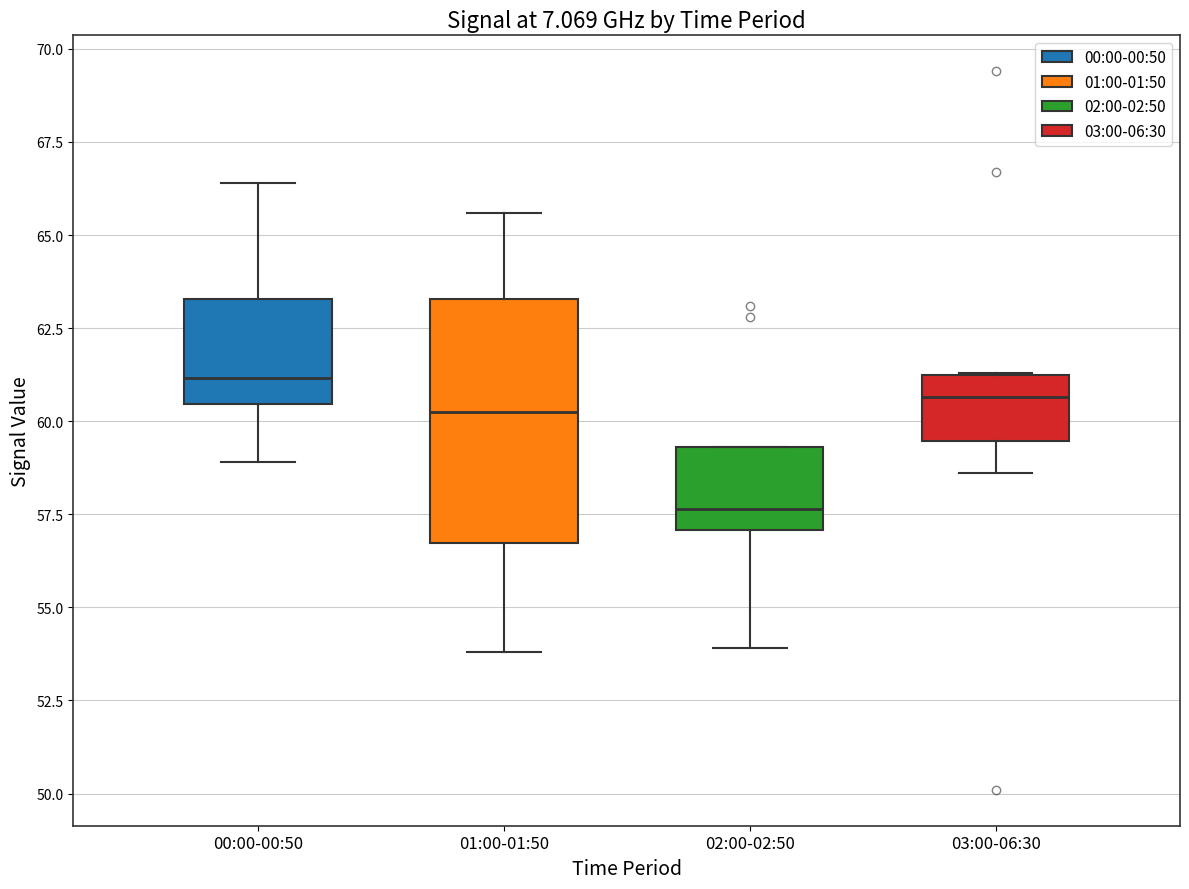

Which box has the highest median line?

00:00-00:50